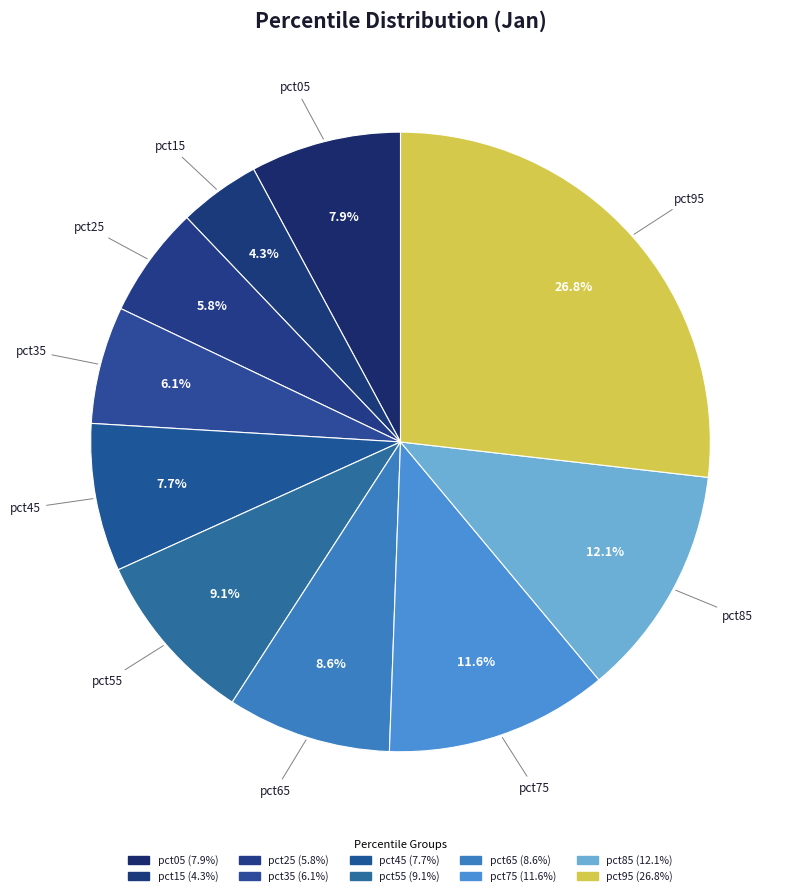

Rank the categories by value from lowest to highest.

pct15, pct25, pct35, pct45, pct05, pct65, pct55, pct75, pct85, pct95